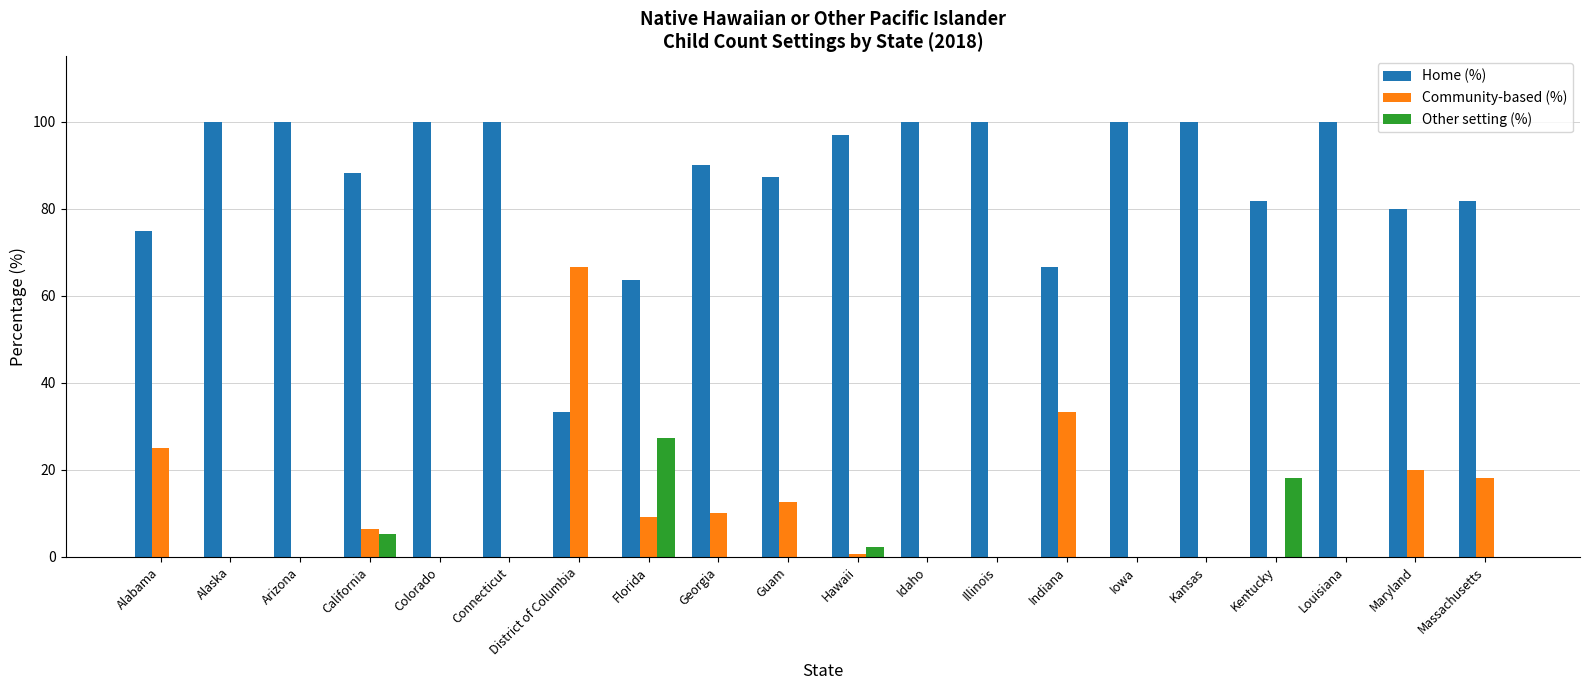

At which label does Community-based (%) reach its peak?

District of Columbia